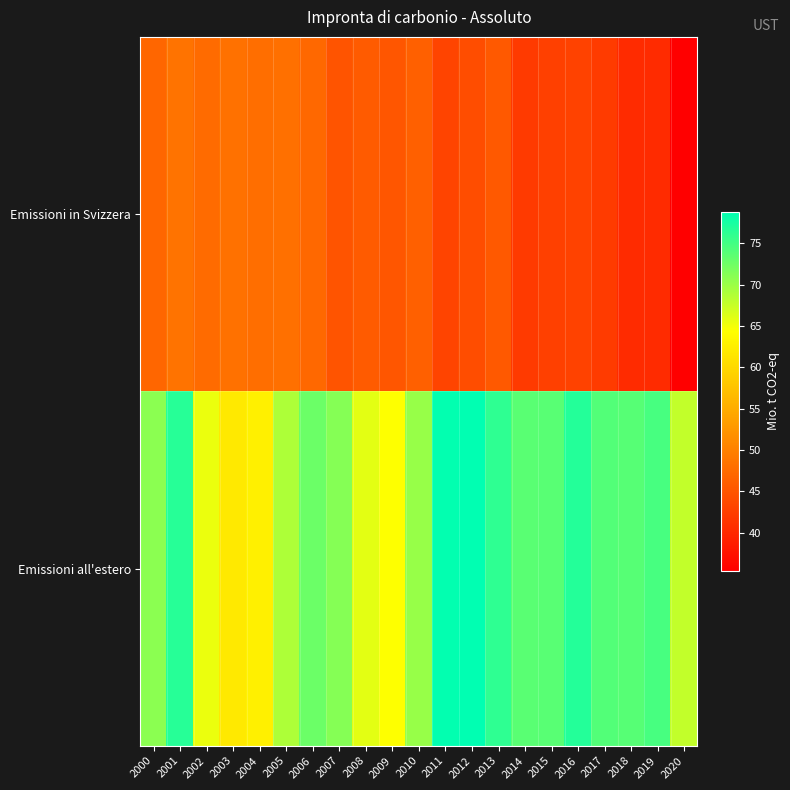

Which label corresponds to the smallest value in the chart?

2020